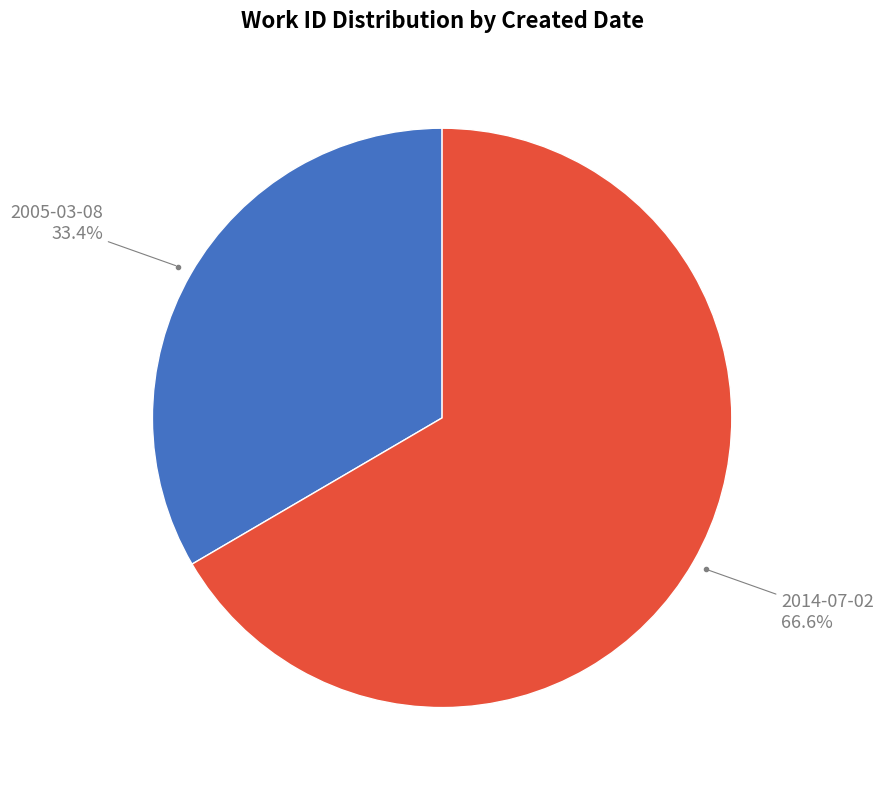

Is there any slice that represents more than half of the pie?

Yes